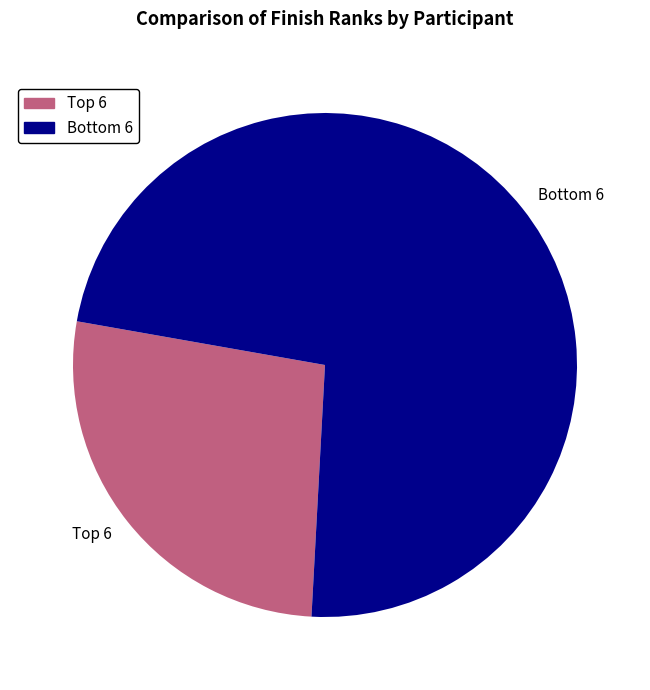

Which slice represents more than half of the pie?

Bottom 6